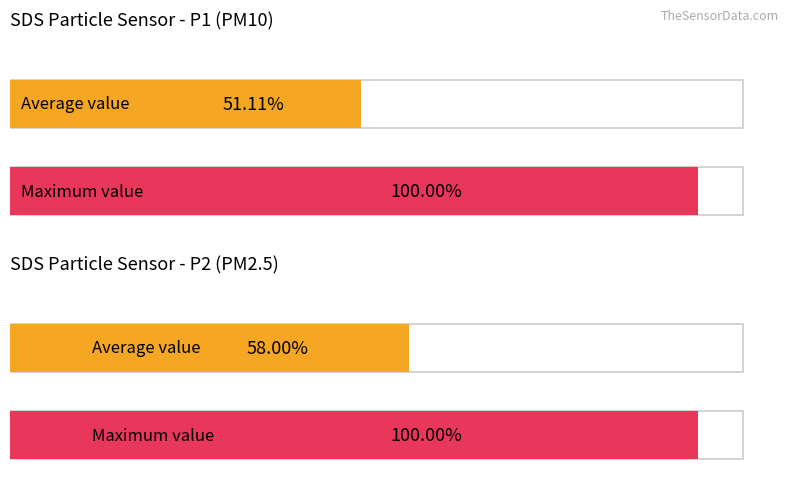

List the series in order of their peak value, lowest first.

SDS_P2, SDS_P1